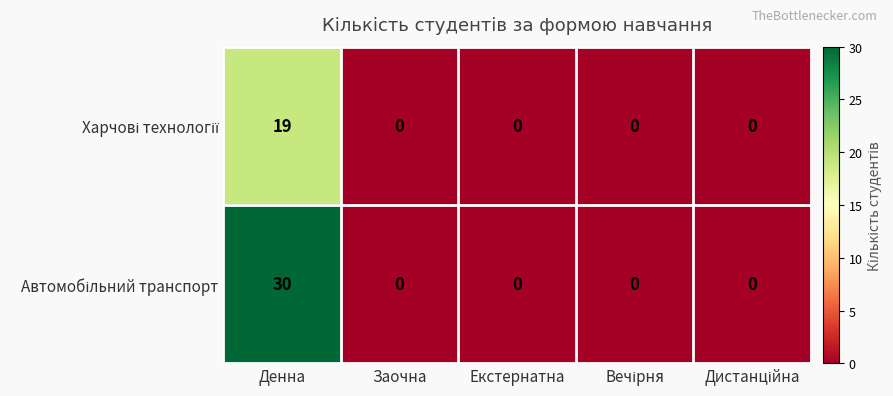

At which category is the sum across all series the highest?

Денна